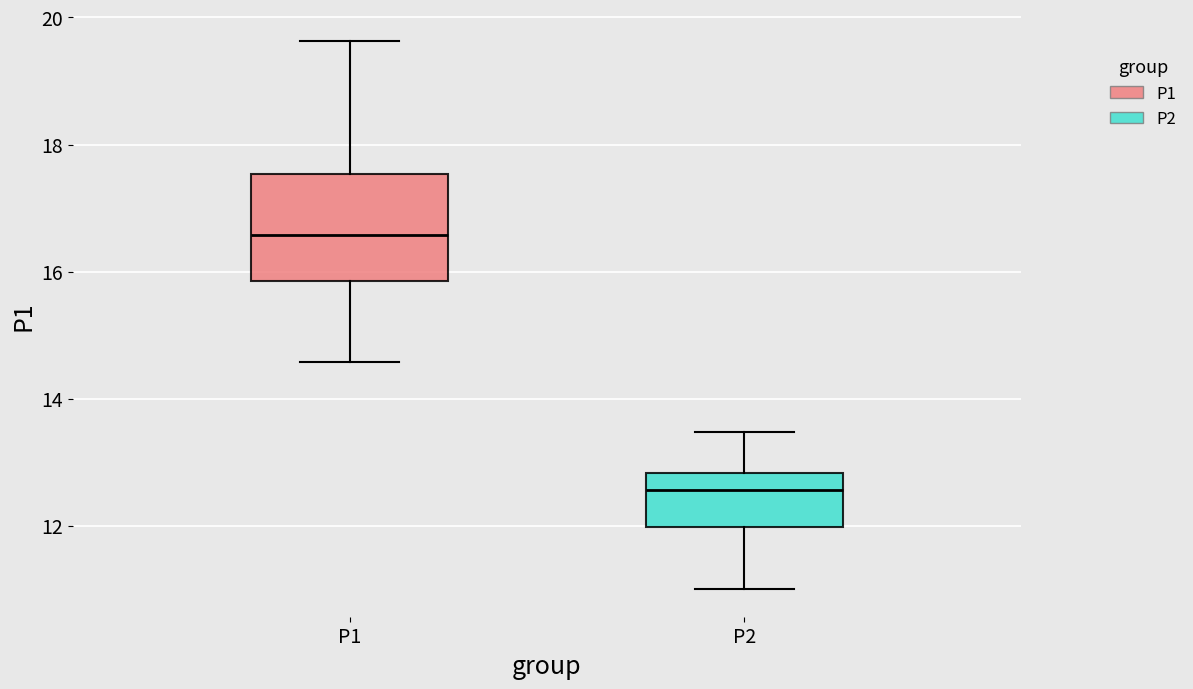

Where does the lower whisker of the box for P2 end on the y-axis? The values are not printed on the chart, so give them approximately, as read against the axis.

11.0